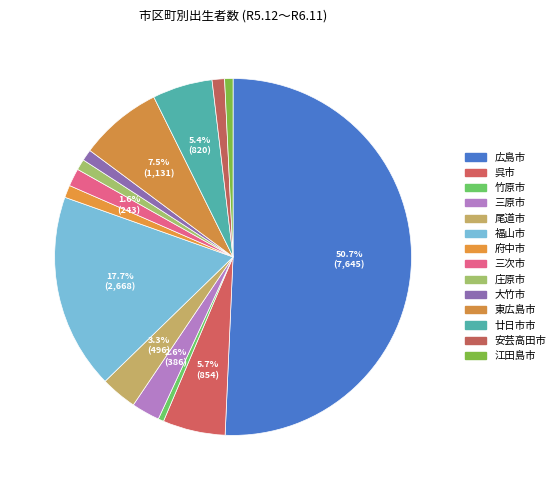

Which category has the smallest portion of the pie?

竹原市